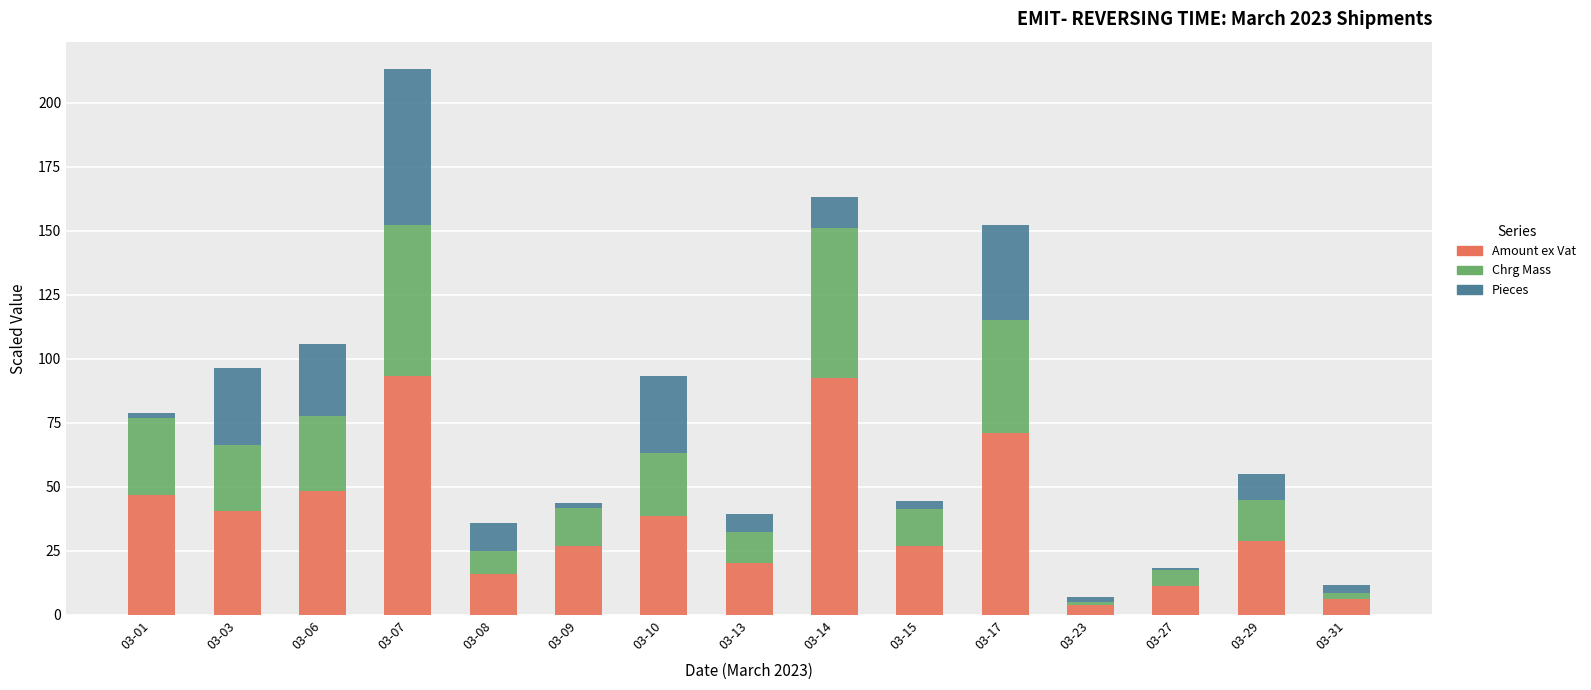

What are all the series names shown in the legend?

Amount ex Vat, Chrg Mass, Pieces